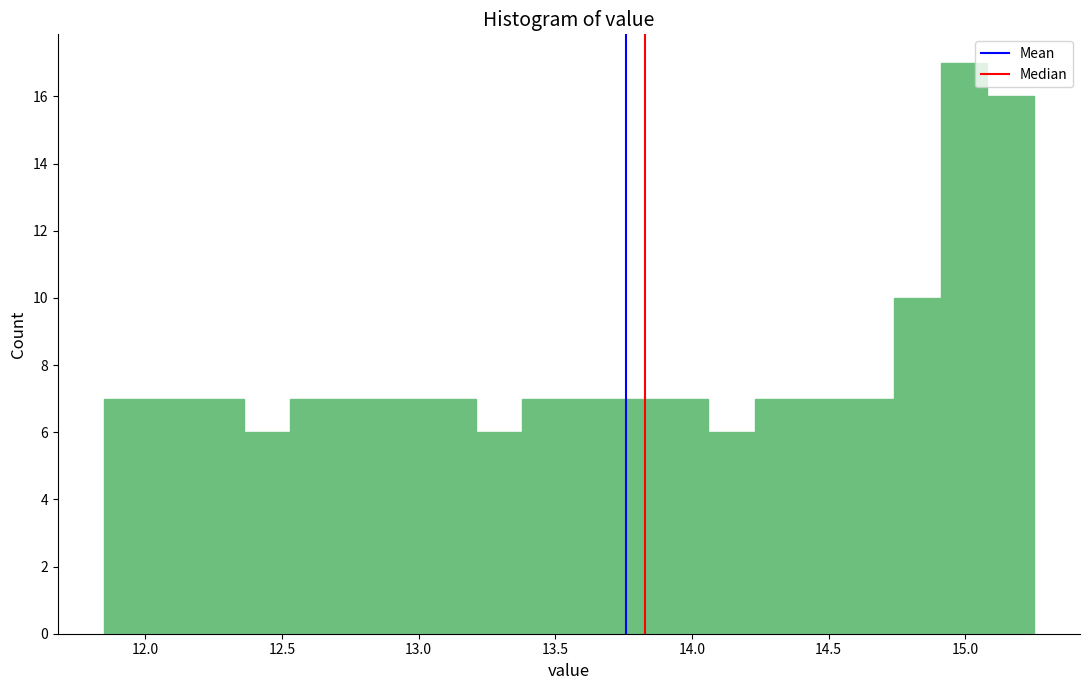

Read against the x-axis, roughly where is the centre of the tallest bar?

15.00